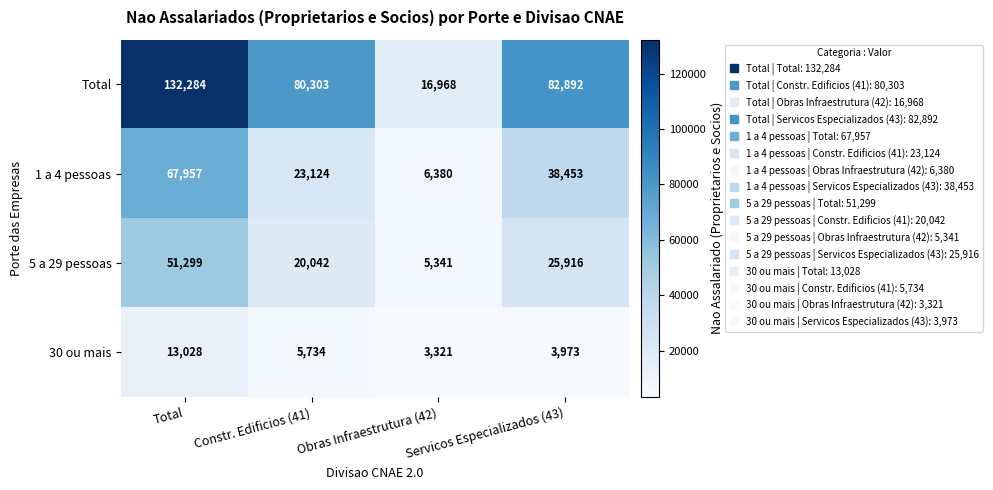

What is the lowest value of the Total series?

16968